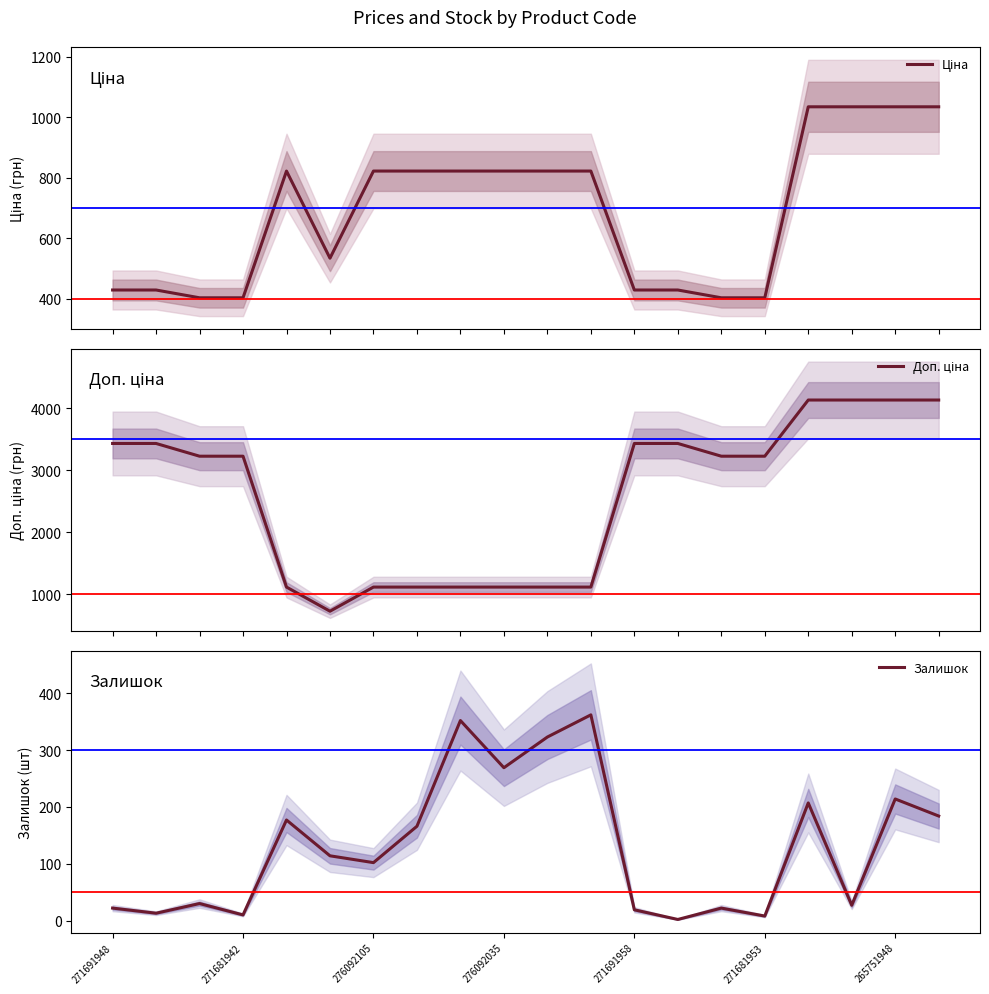

At which label does Залишок reach its peak?

11